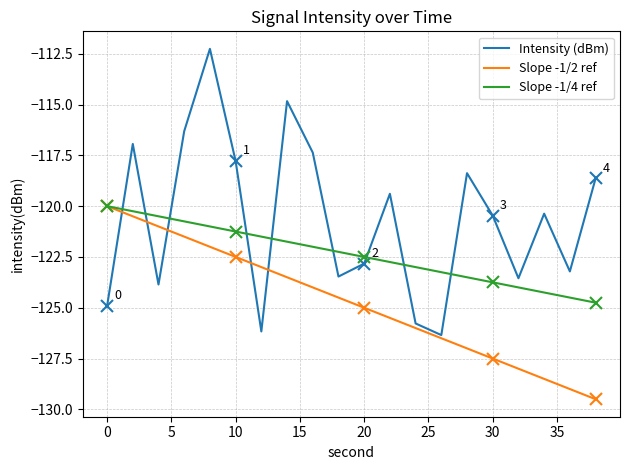

Which series ends up on top after the final intersection of Intensity (dBm) and Slope -1/2 ref?

Intensity (dBm)